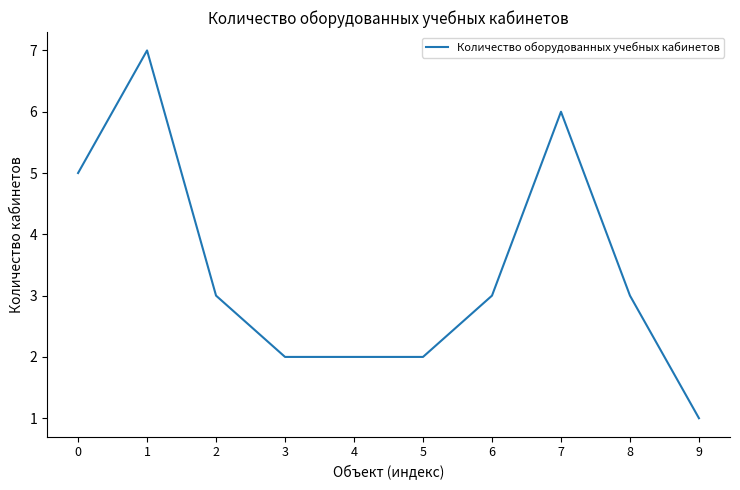

What is the sum of all values?

34